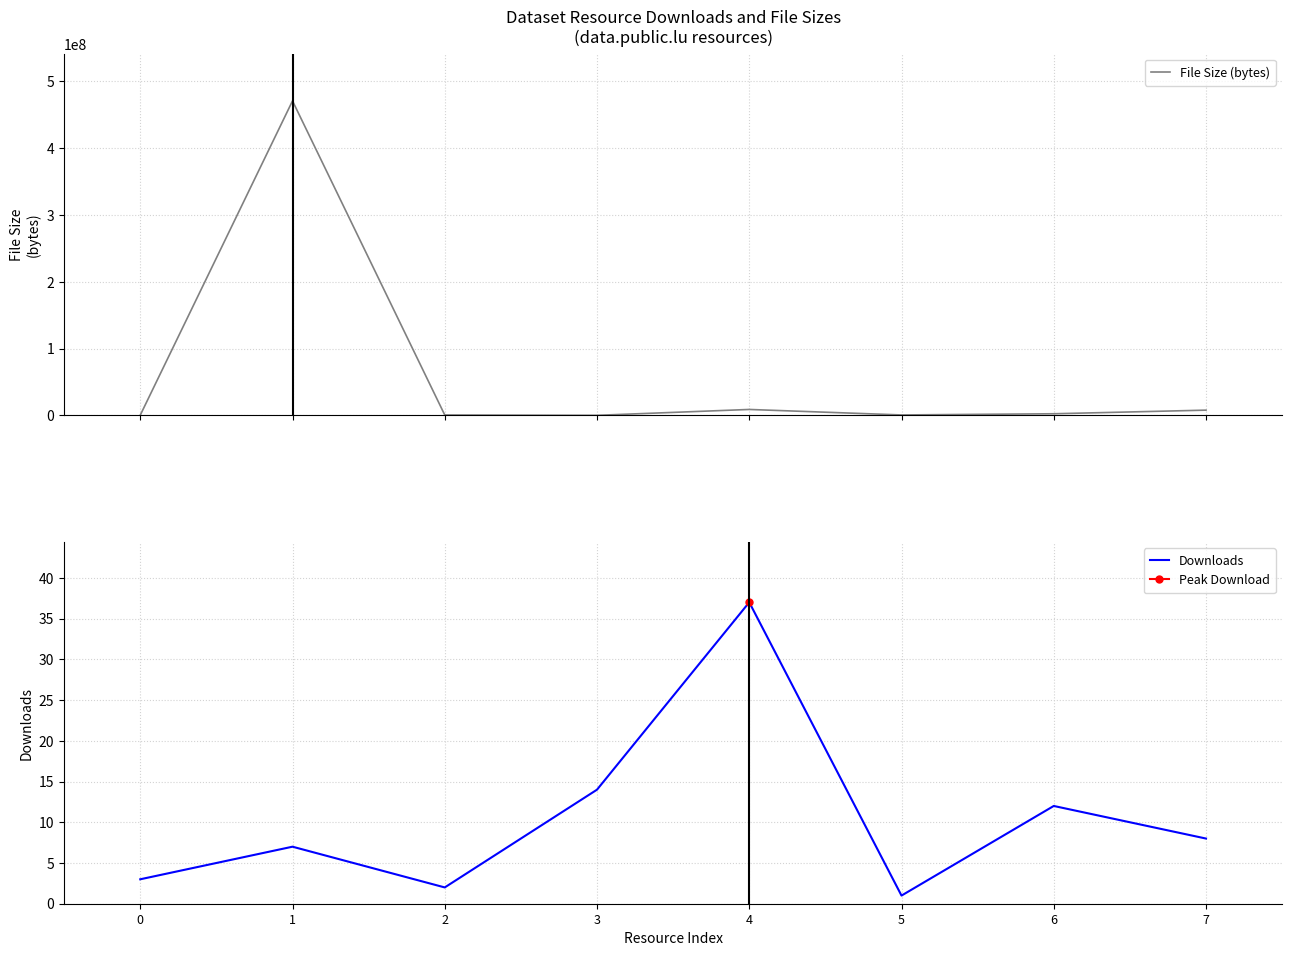

Reading left to right, what are all the values shown in this chart?

File Size (bytes): 387438	470745582	668135	153464	8933121	706267	2494768	7899188
Downloads: 3	7	2	14	37	1	12	8